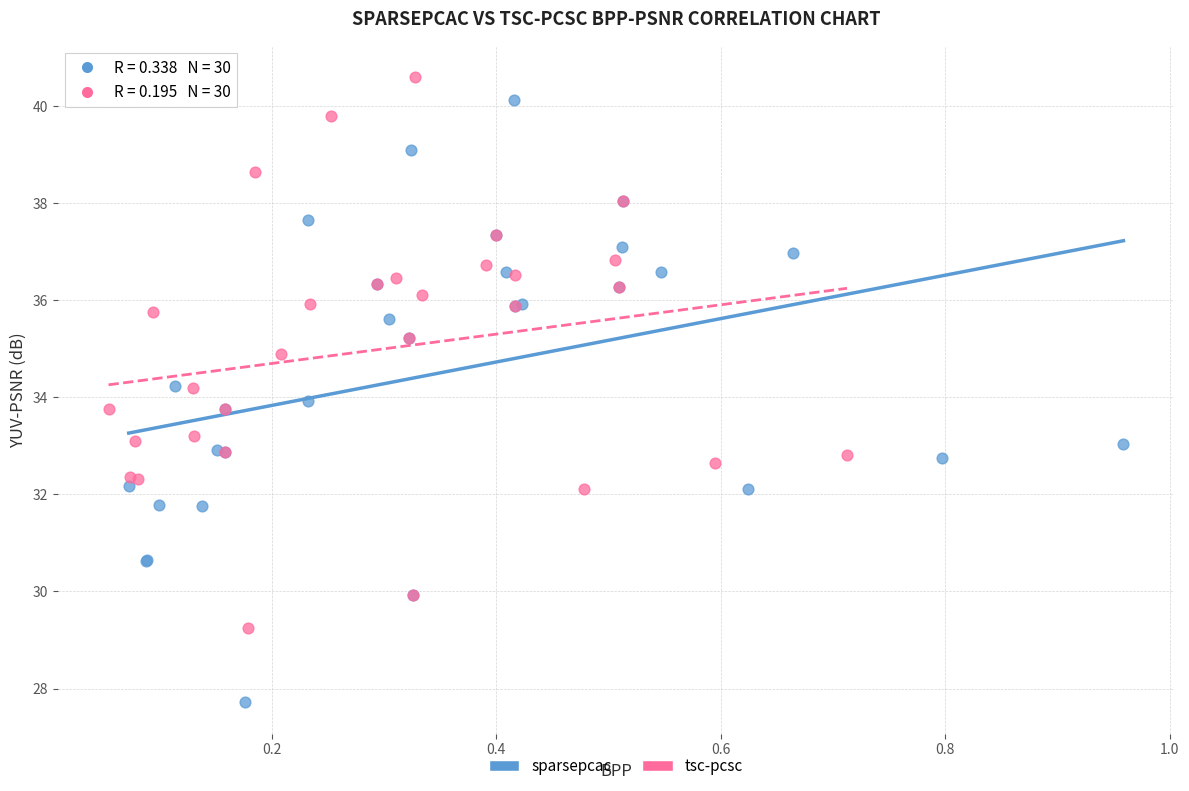

Which series has the largest Y range (max minus min)?

sparsepcac